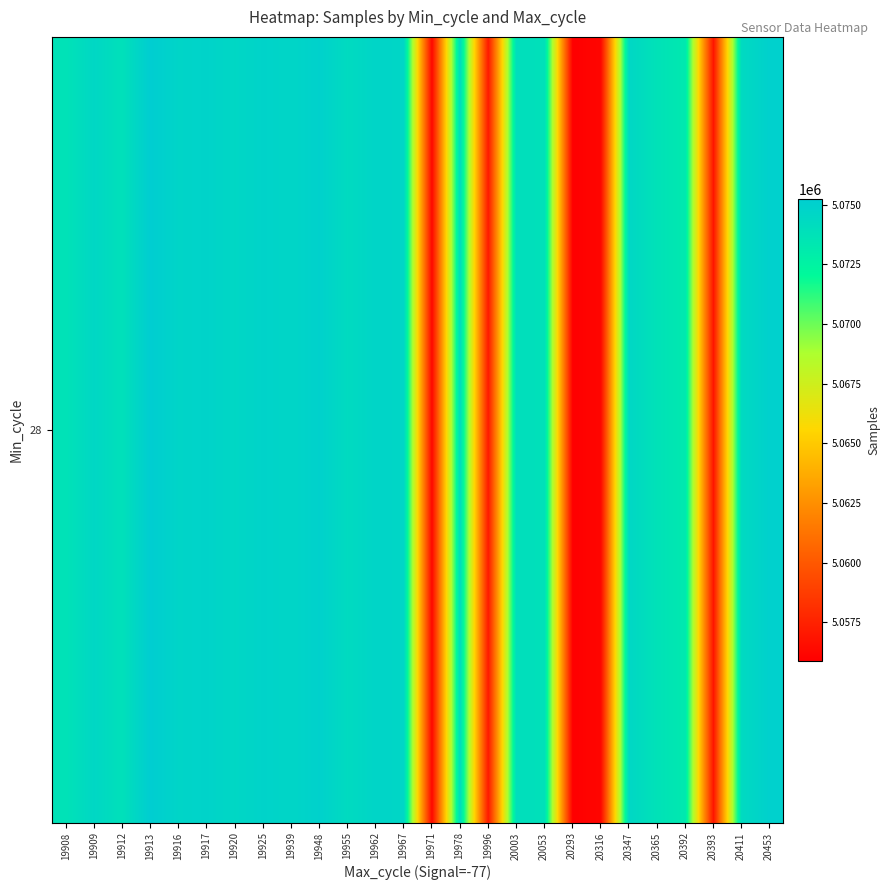

What value does the data have at 20053?

5073871